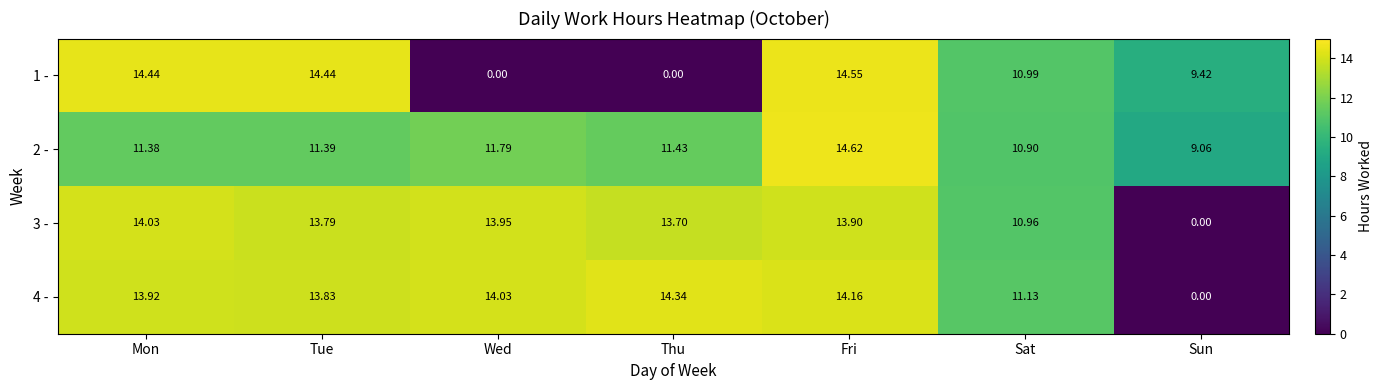

Is the value of 3 - at Thu greater than the value of 2 - at Sat?

Yes